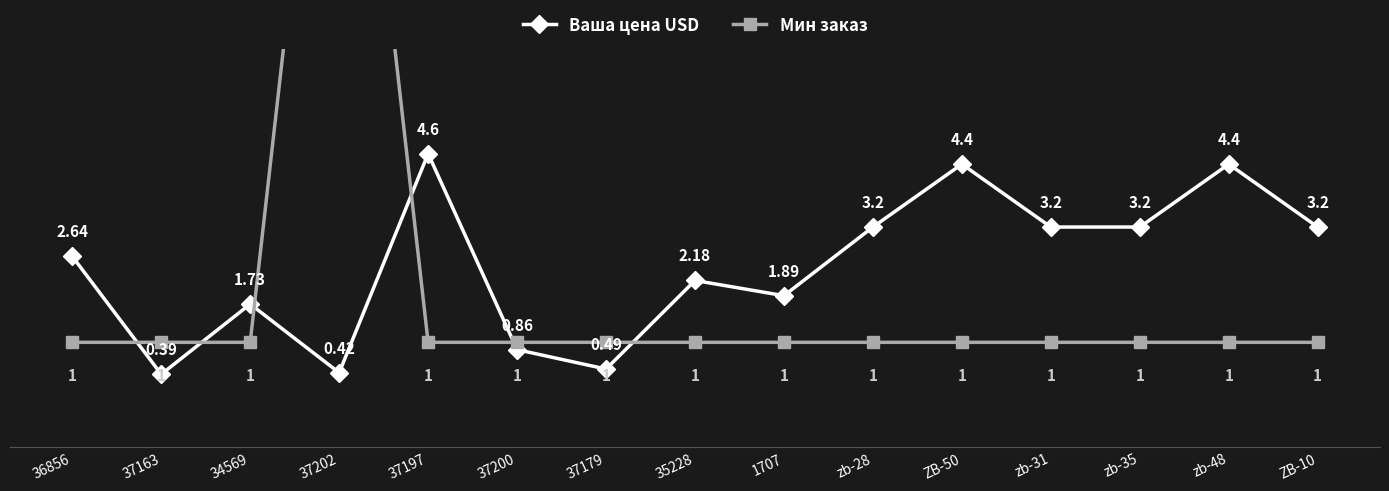

After their last crossing, which series has the higher values: Мин заказ or Ваша цена USD?

Ваша цена USD